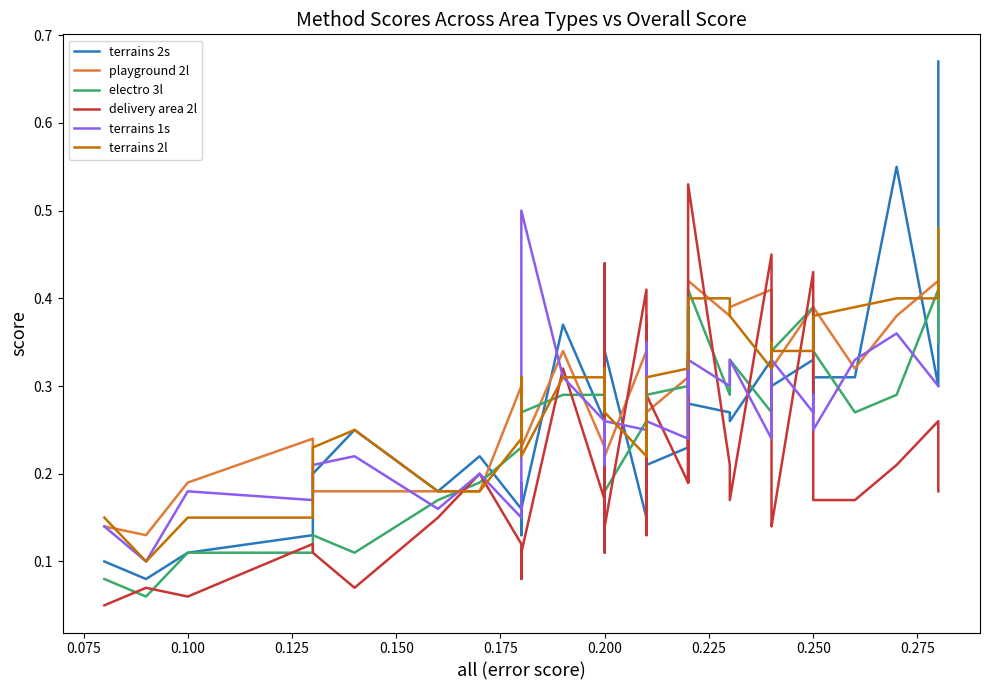

What is the sum of all delivery area 2l values?

8.0